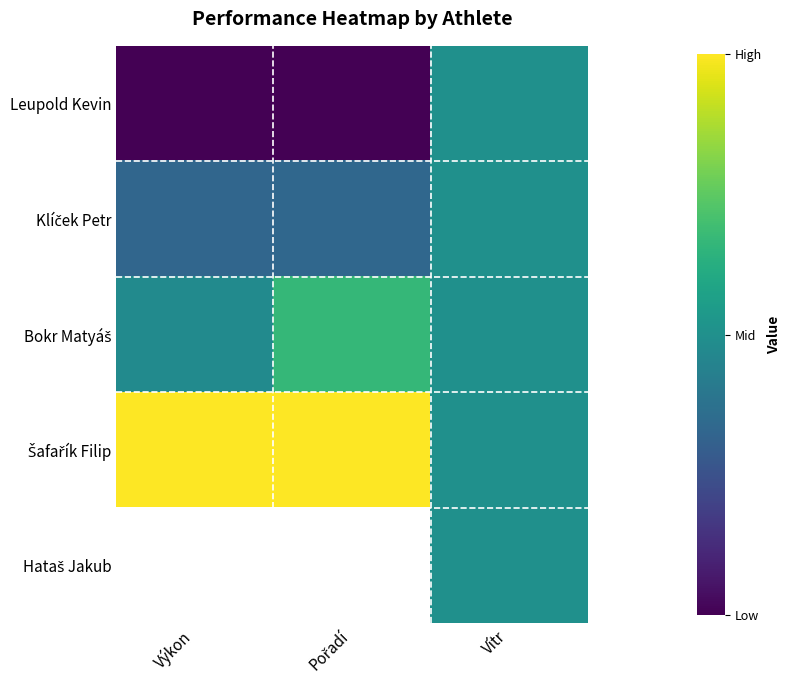

What is the difference between the maximum and minimum values in the Bokr Matyáš series?

0.2